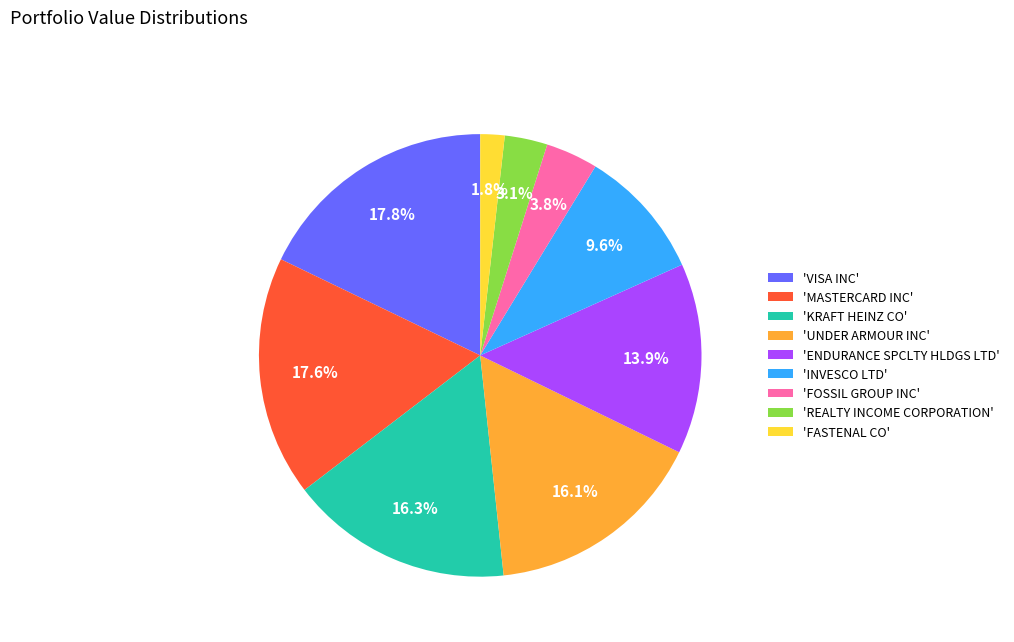

Which category has the smallest portion of the pie?

'FASTENAL CO'